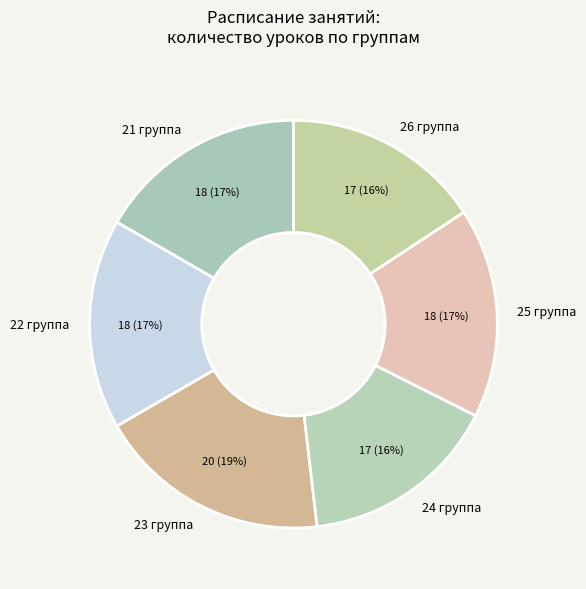

Approximately how many times larger is the value at 22 группа compared to 26 группа?

1.1